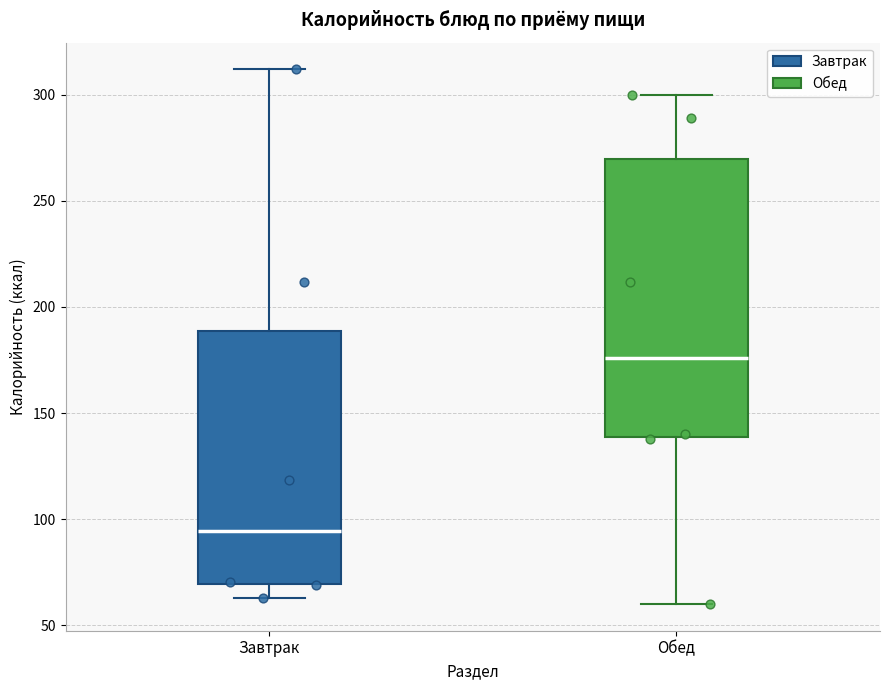

Reading left to right, read every box against the y-axis: the position of its median line, the range the box covers, and the ends of its whiskers. The values are not printed on the chart, so give them approximately, as read against the axis.

Завтрак: median 95, box 70 to 190, whiskers 65 to 310
Обед: median 175, box 140 to 270, whiskers 60 to 300